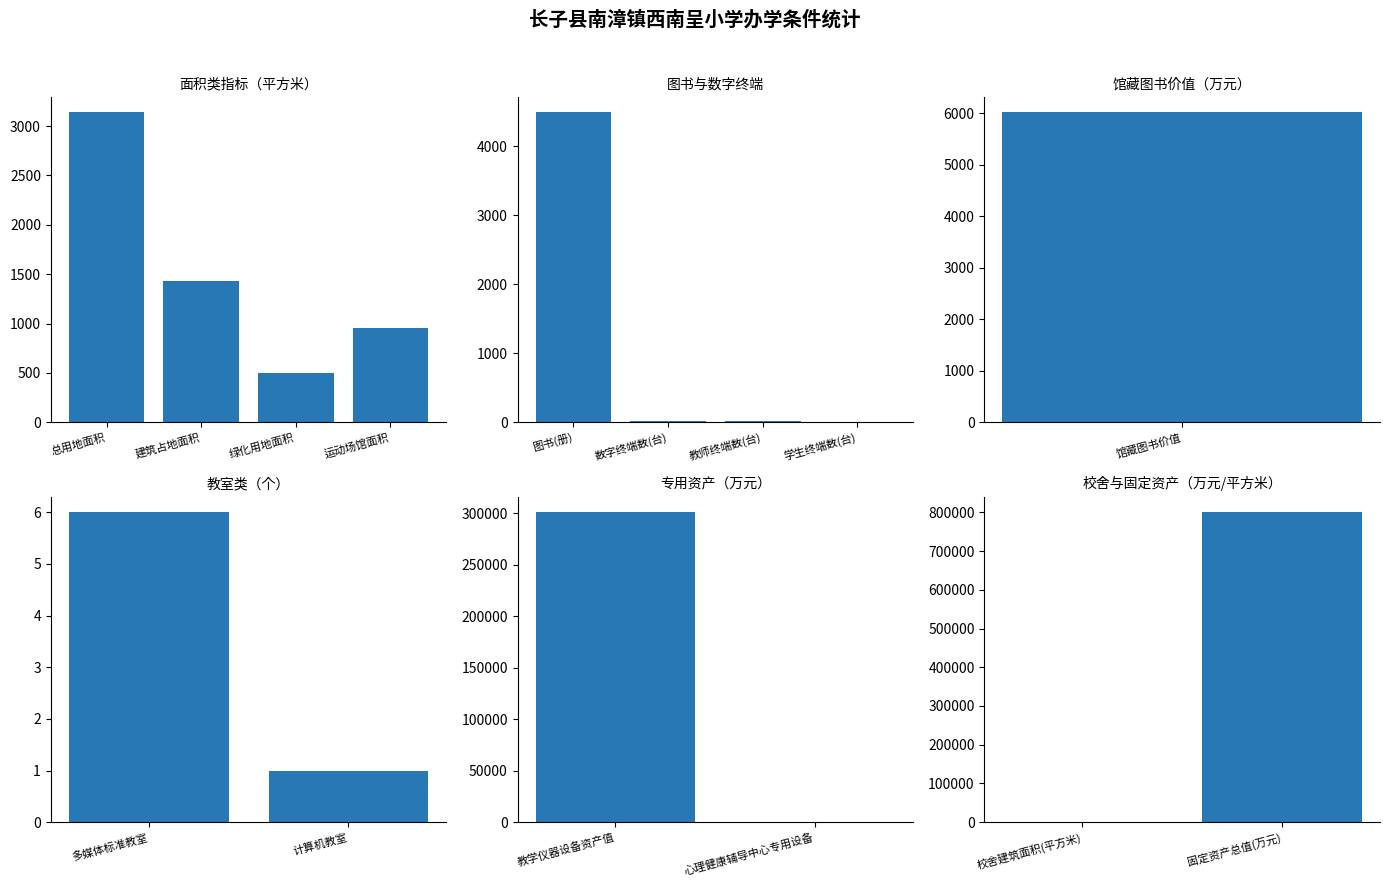

How many values are above zero?

13